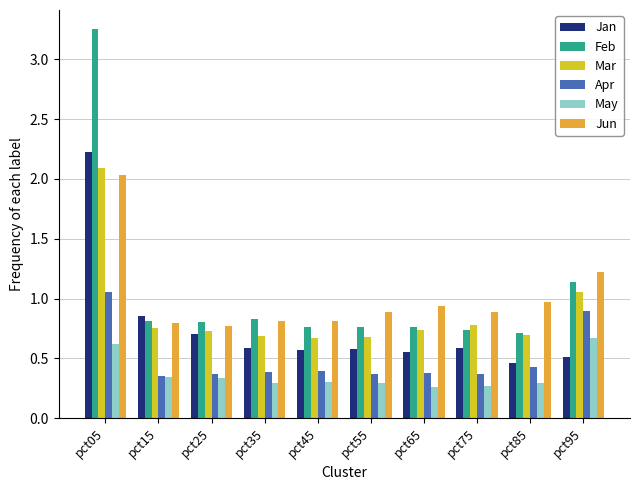

How many groups of bars are there?

10